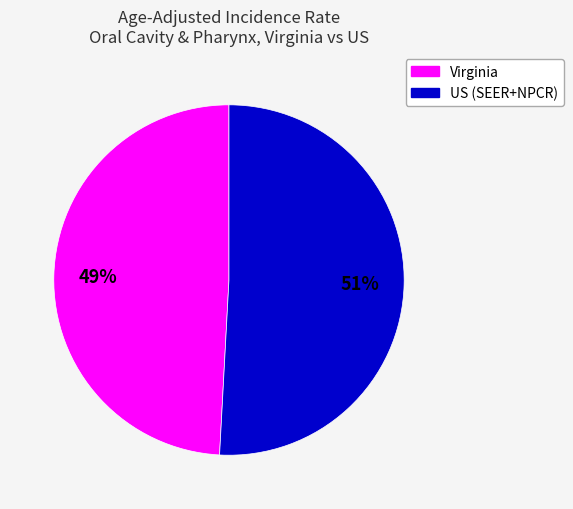

Is US (SEER+NPCR) the majority of the pie?

Yes